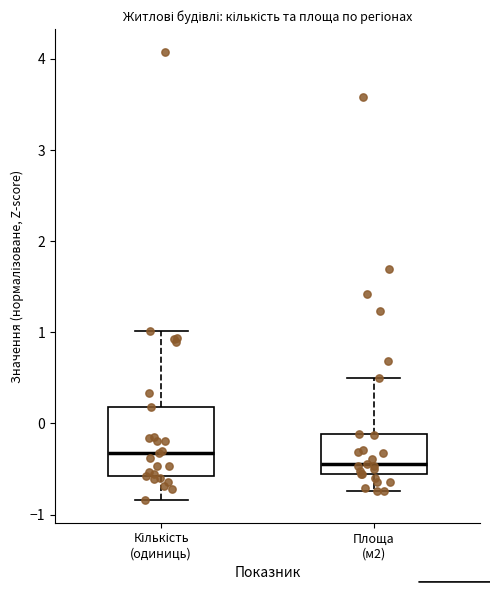

Comparing the boxes themselves (not the whiskers), which one is the tallest?

Кількість (одиниць)